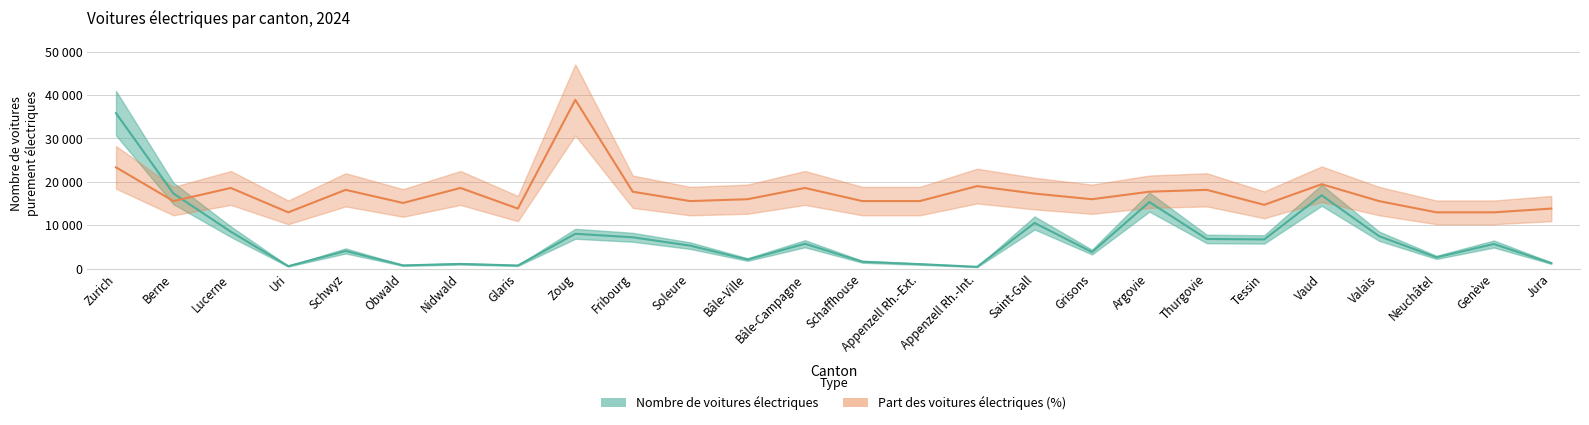

How many interior local valleys does the Part des voitures électriques (%) series have?

7